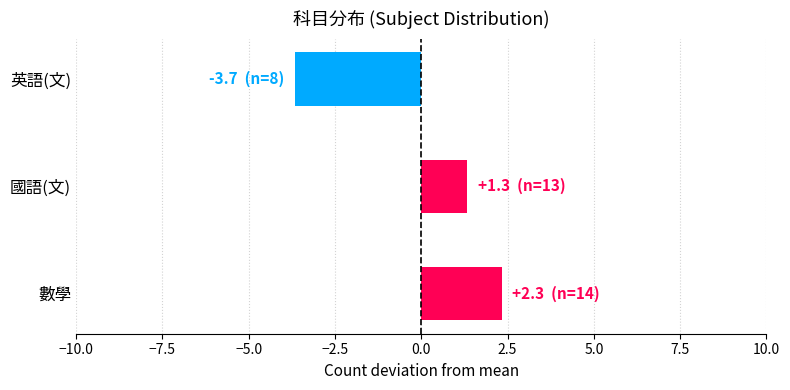

Rank the categories by value from highest to lowest.

數學, 國語(文), 英語(文)